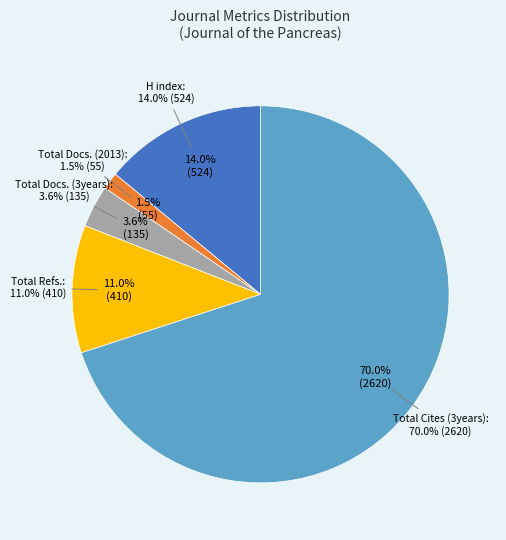

How many segments does this pie chart have?

5